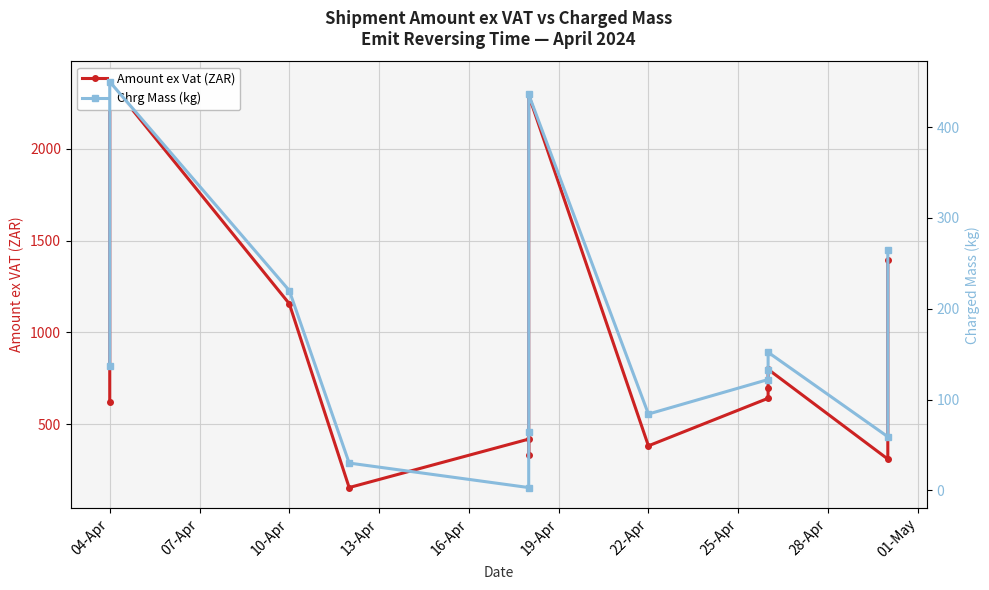

What position from the left is 07-Apr?

2